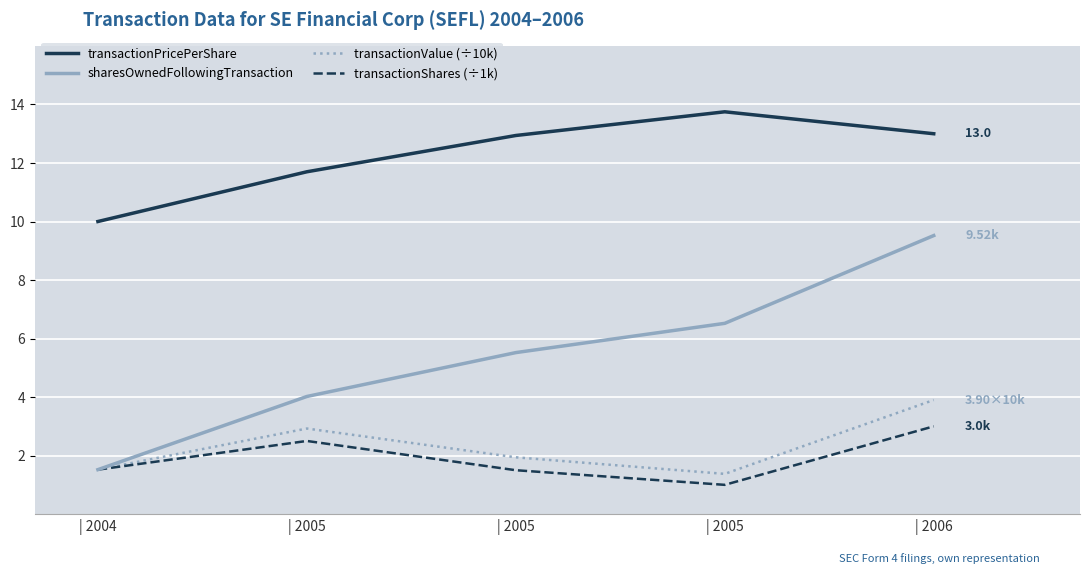

How many lines are shown in the chart?

4